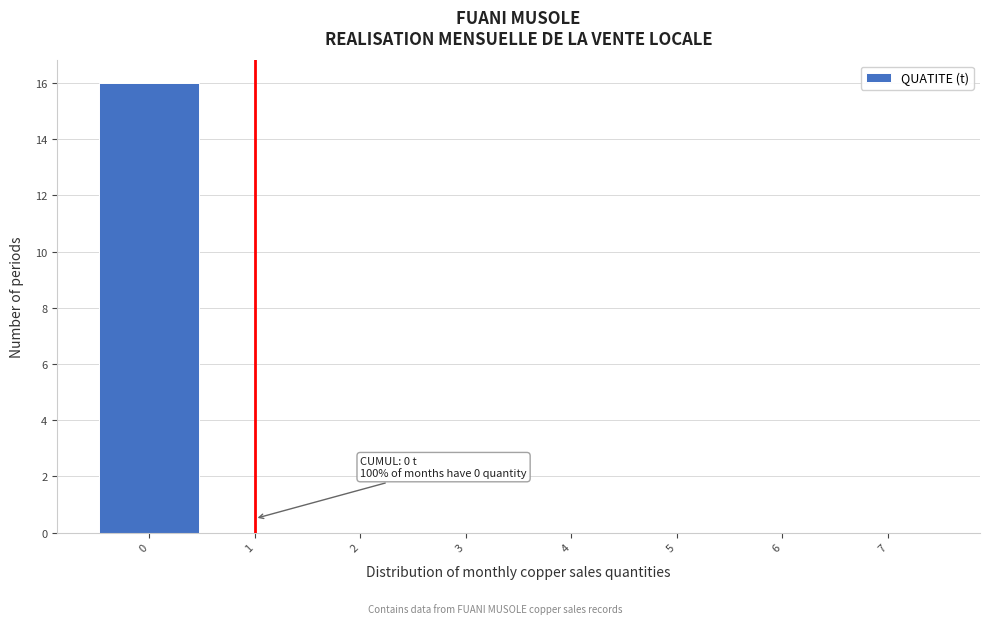

Which range on the x-axis has the tallest bar?

-0.5 to 0.5